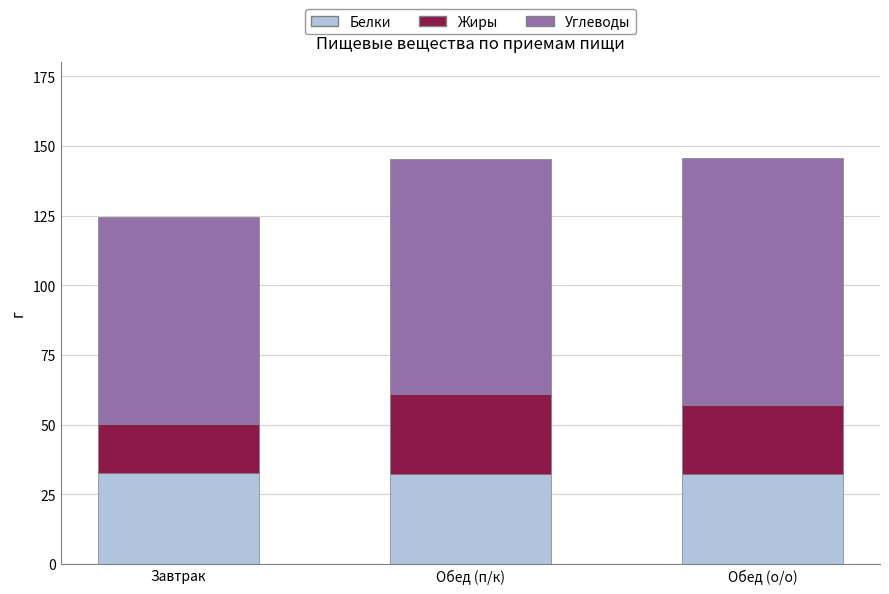

Does the chart contain stacked bars?

Yes